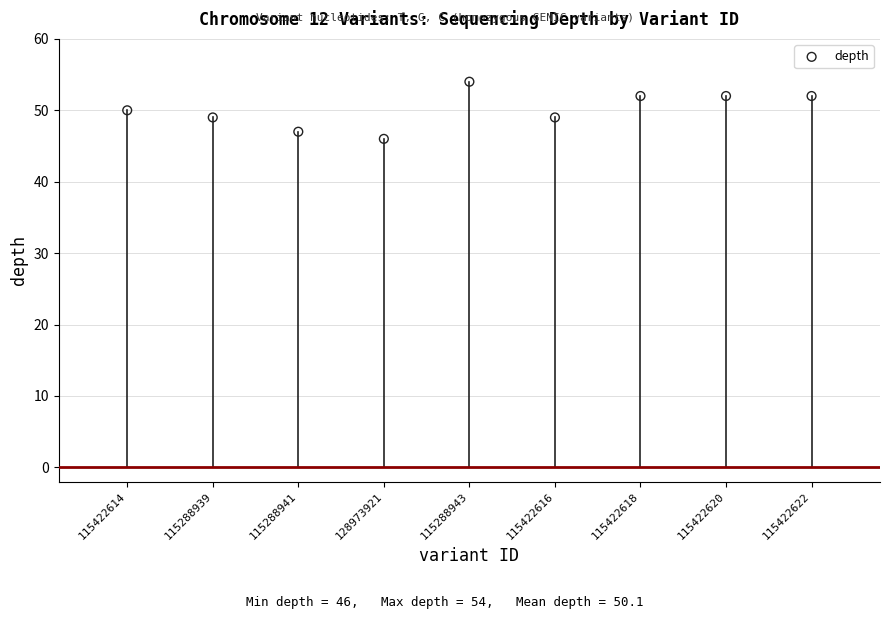

What is the average Y value?

50